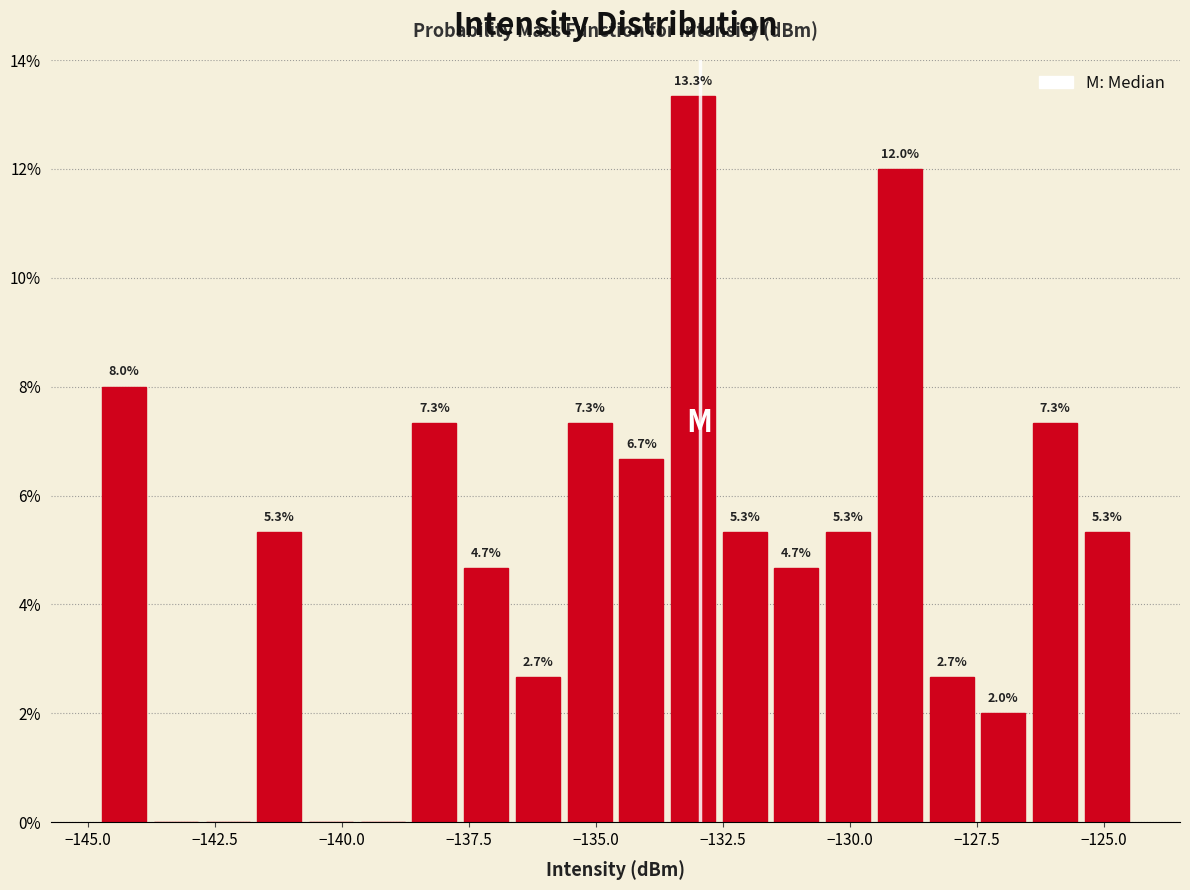

Read against the x-axis, roughly where is the centre of the tallest bar?

-133.0